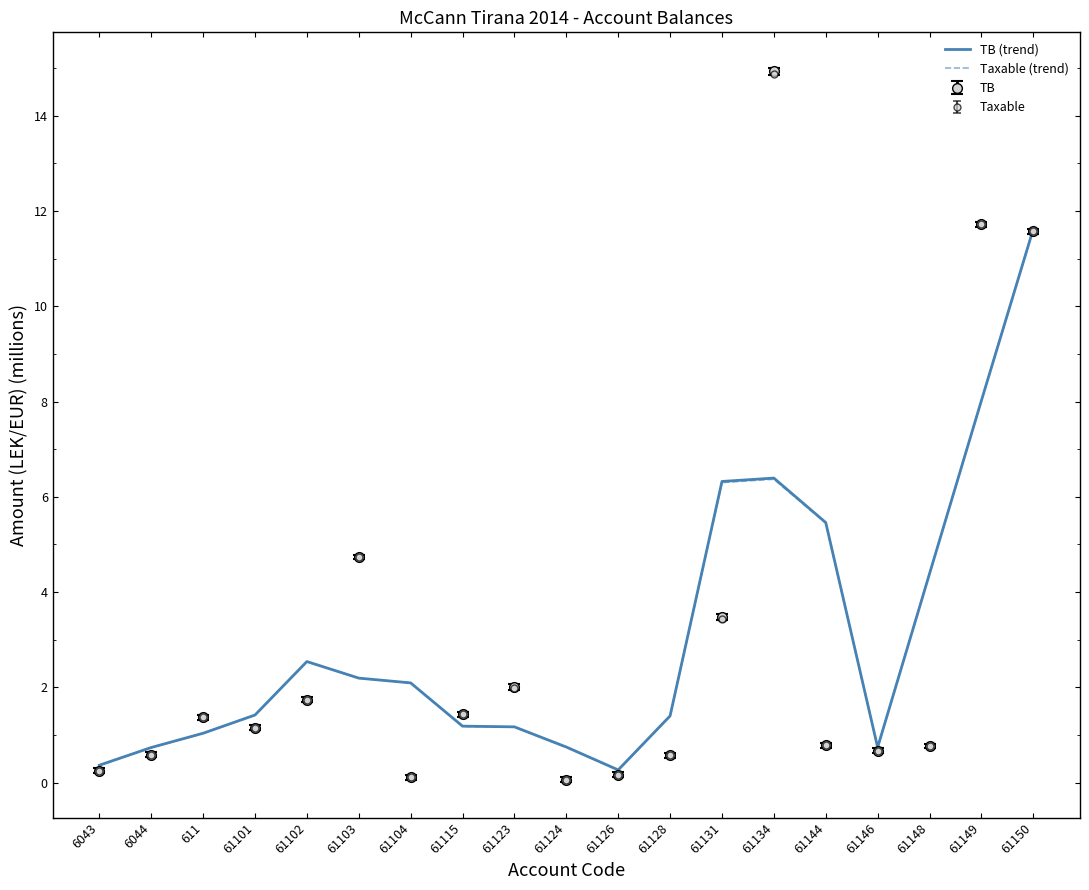

True or false: Taxable (trend) has more than 2 points higher than both neighbors.

False